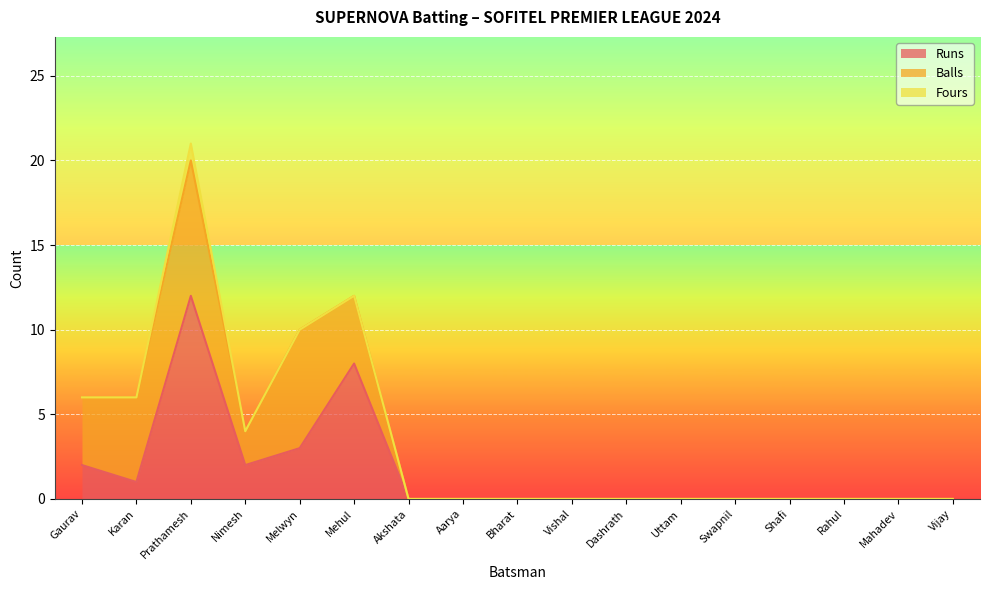

How many data points does each series have?

17